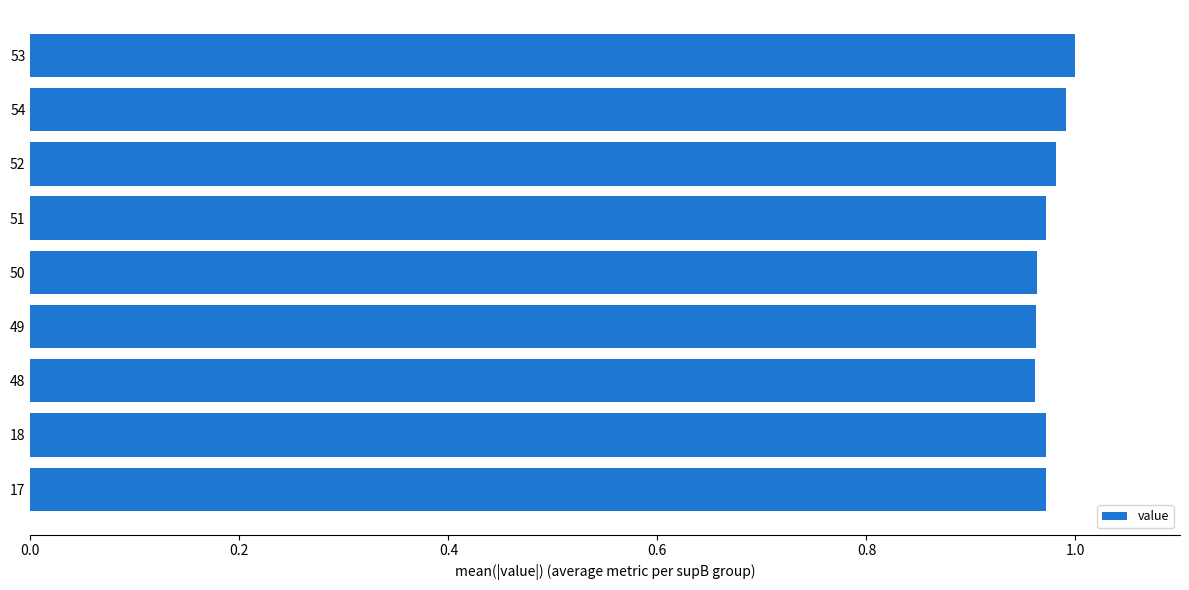

What is the label of the 5th bar from the bottom?

50